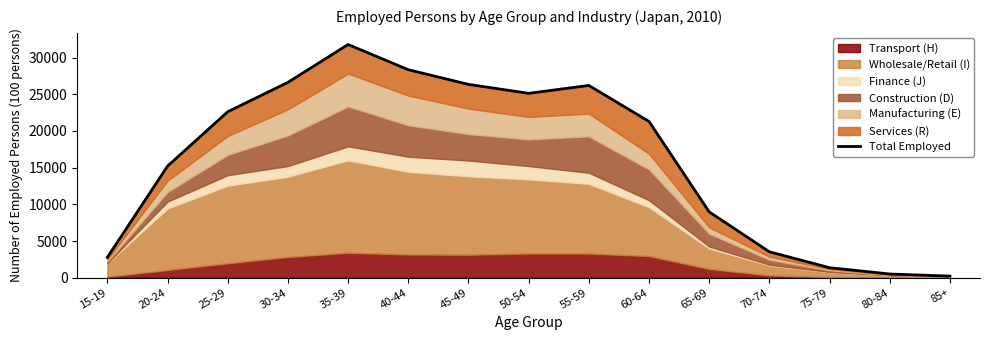

At which label does the data first exceed 21295?

25-29